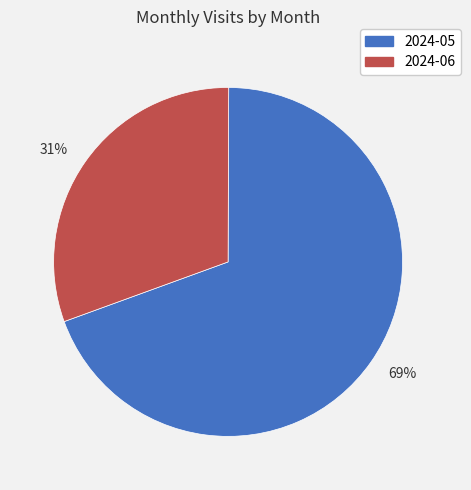

Count the number of slices in the pie.

2